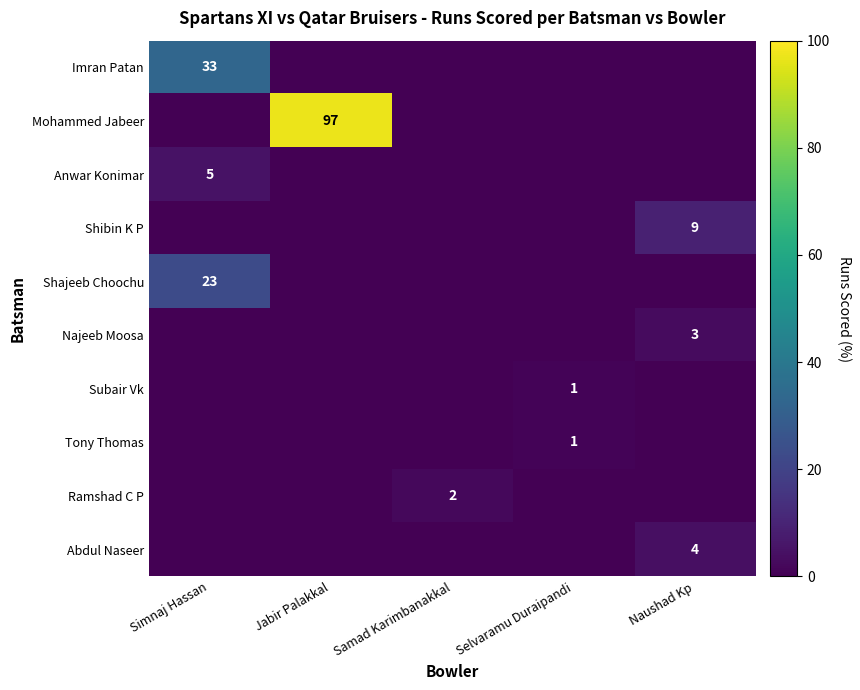

The value of Abdul Naseer at Naushad Kp is 4. True or false?

True